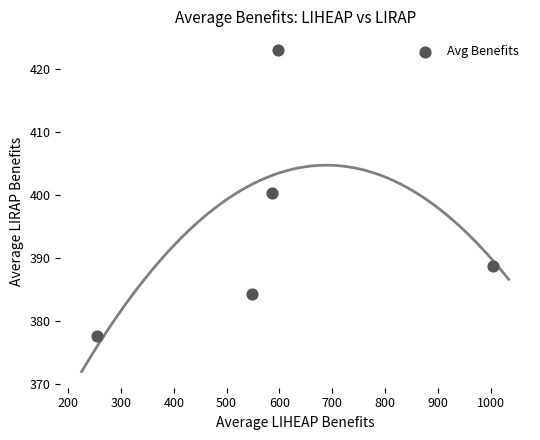

What is the range of X values (max minus min)?

749.0